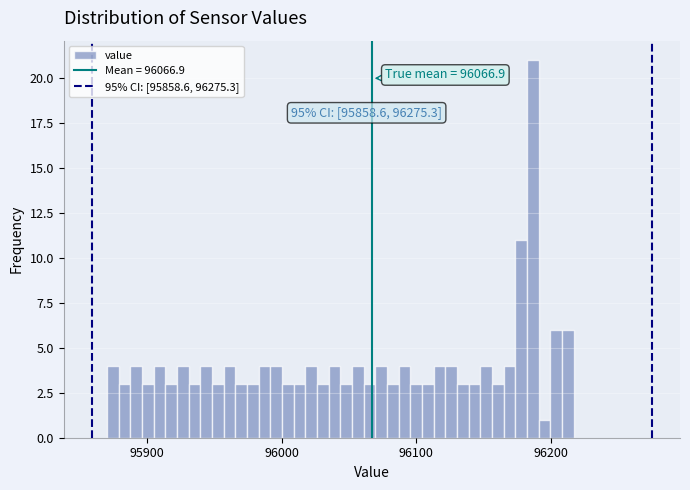

Around what value on the x-axis is the tallest bar? Give the approximate position of its centre, as read against the axis.

96190